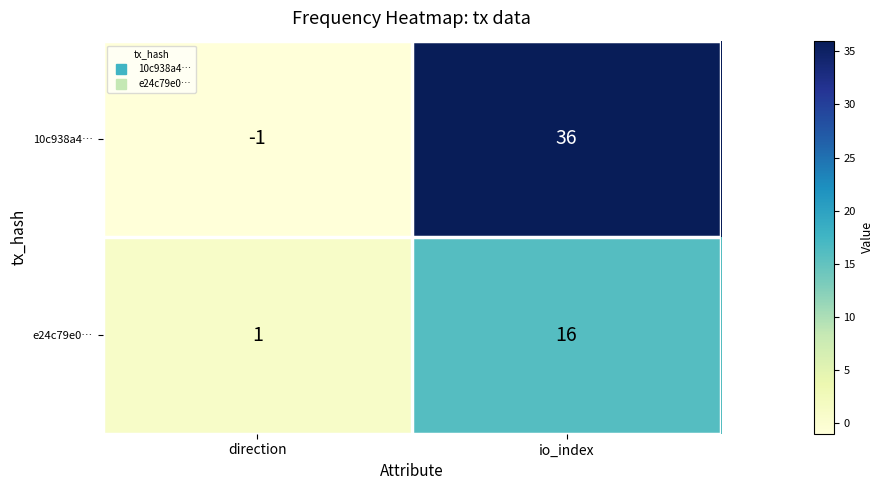

Reading right to left, extract all data points from this chart.

10c938a4…: io_index=36	direction=-1
e24c79e0…: io_index=16	direction=1